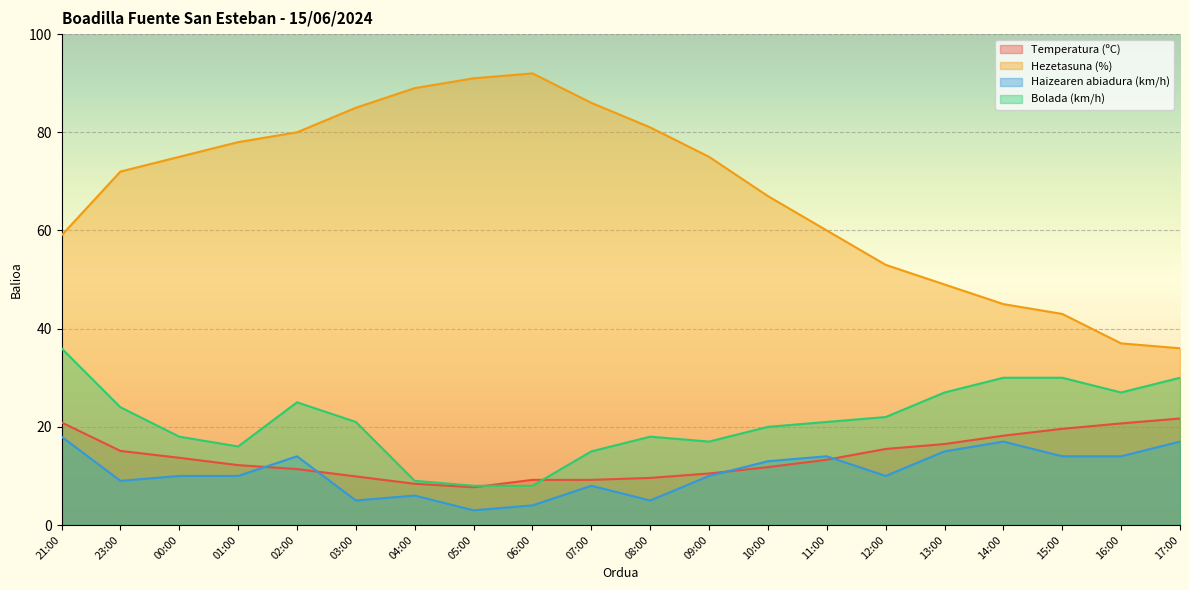

How many lines are shown in the chart?

4